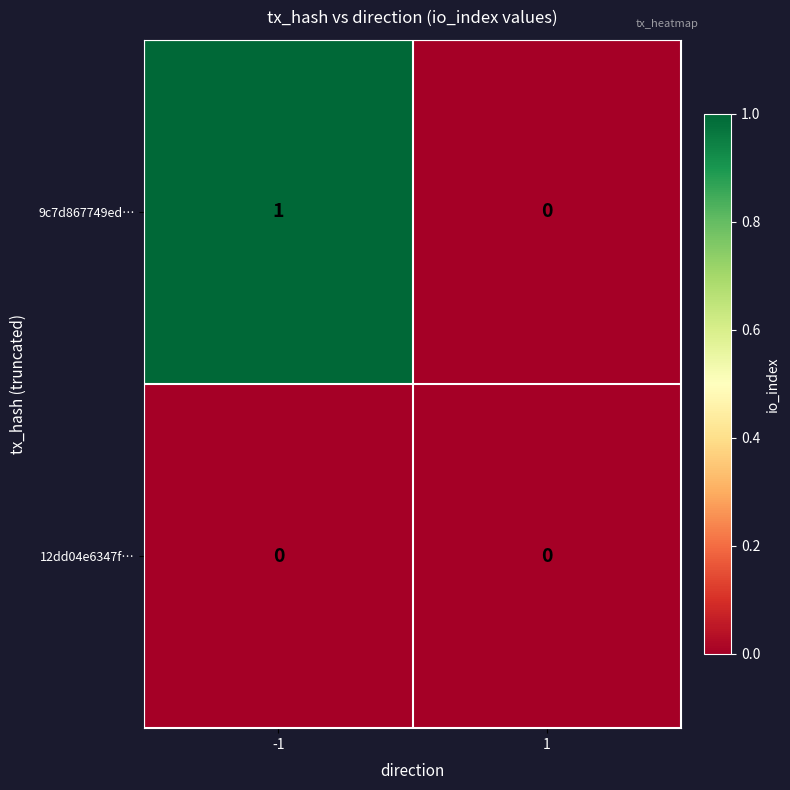

Which series has the largest total across all categories?

9c7d867749ed…